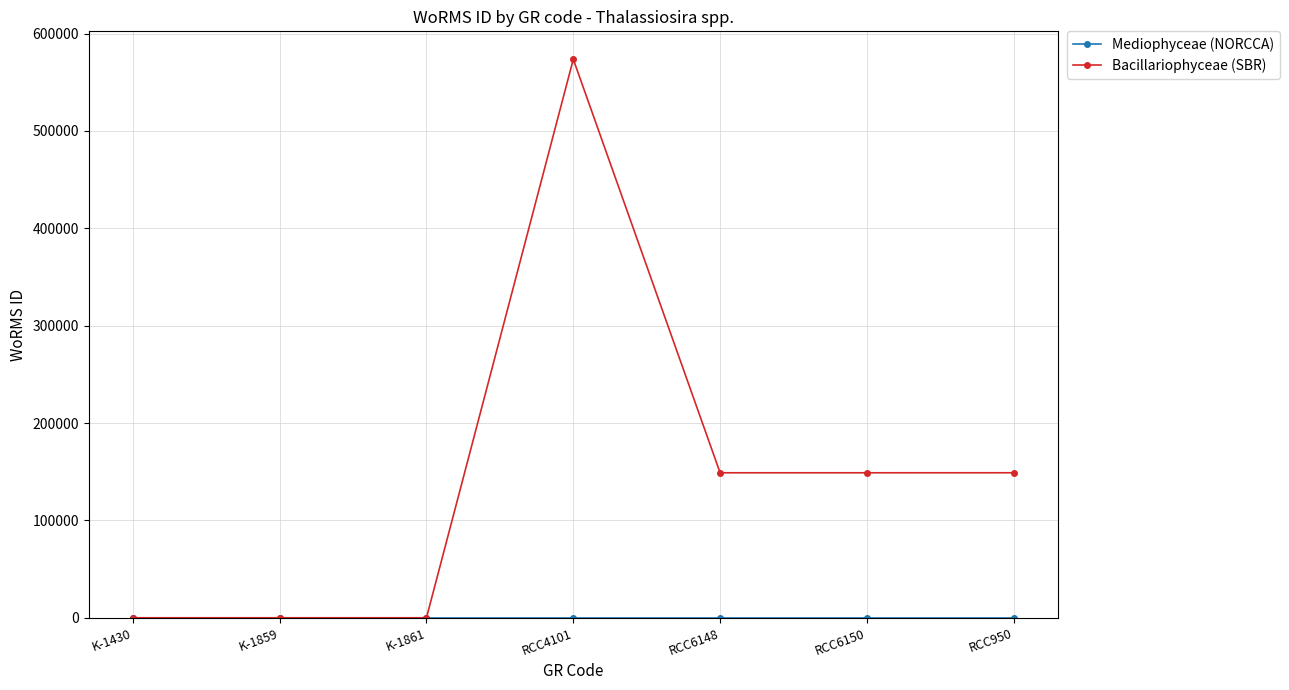

Which series has the largest total across all categories?

Bacillariophyceae (SBR)